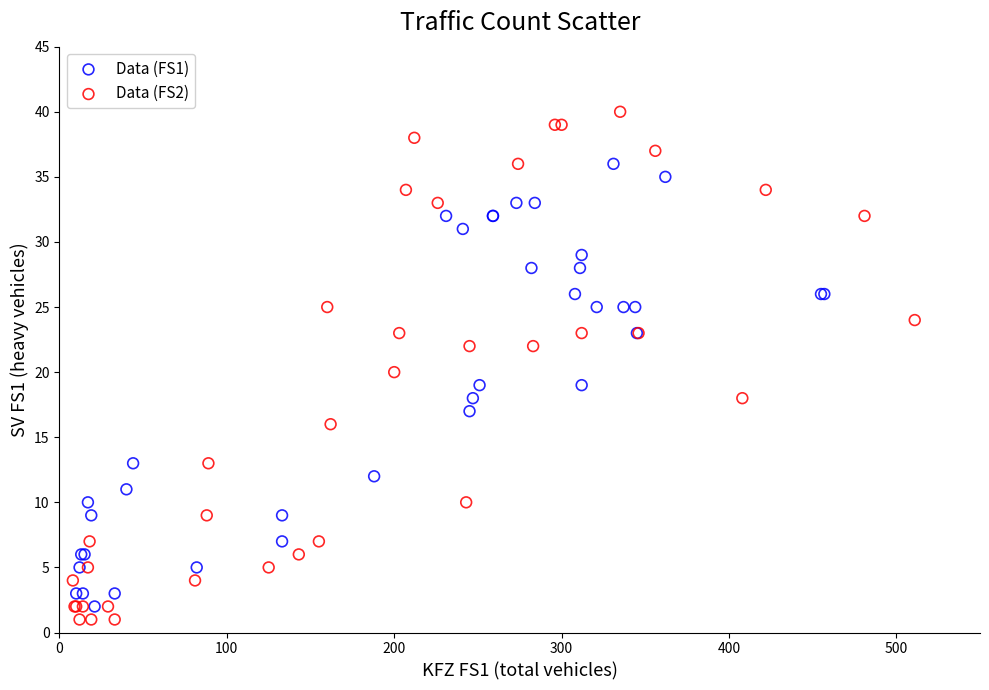

Which series reaches the maximum Y coordinate?

Data (FS2)